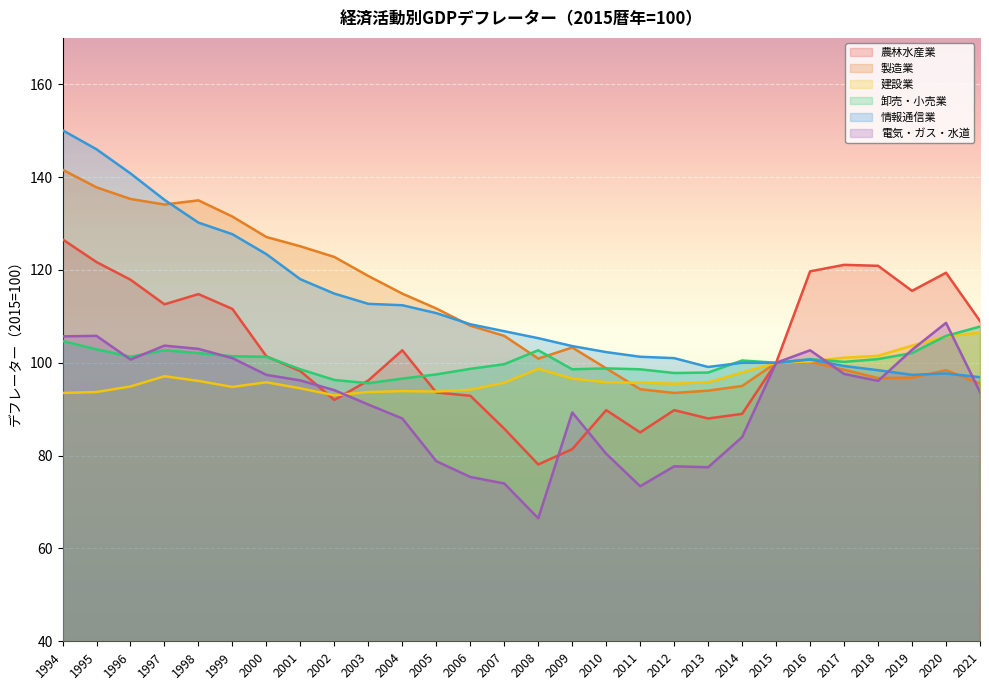

Which series has the widest spread of values?

情報通信業